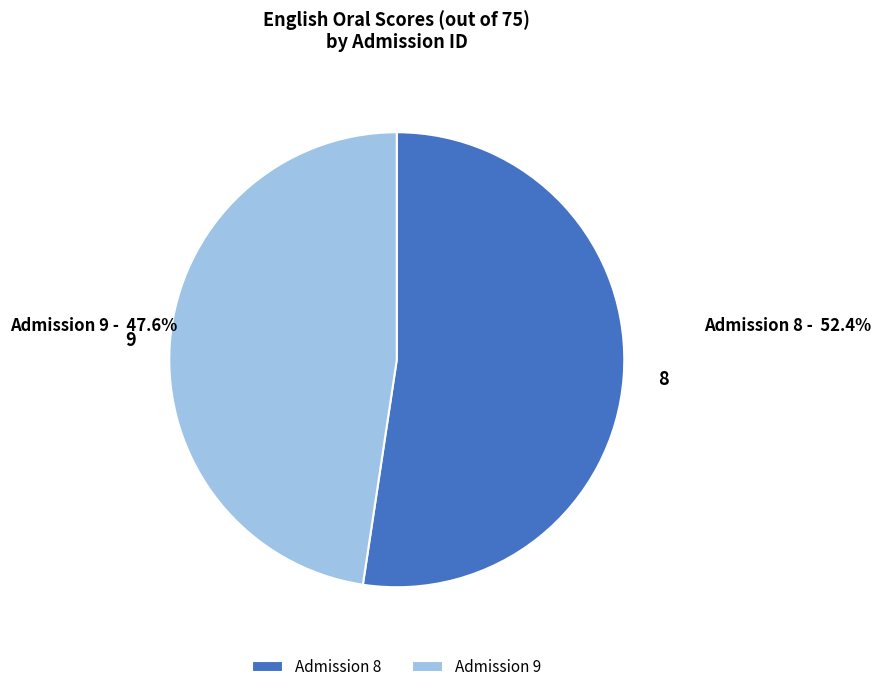

Is the sum of Admission 8 and Admission 9 greater than half?

Yes